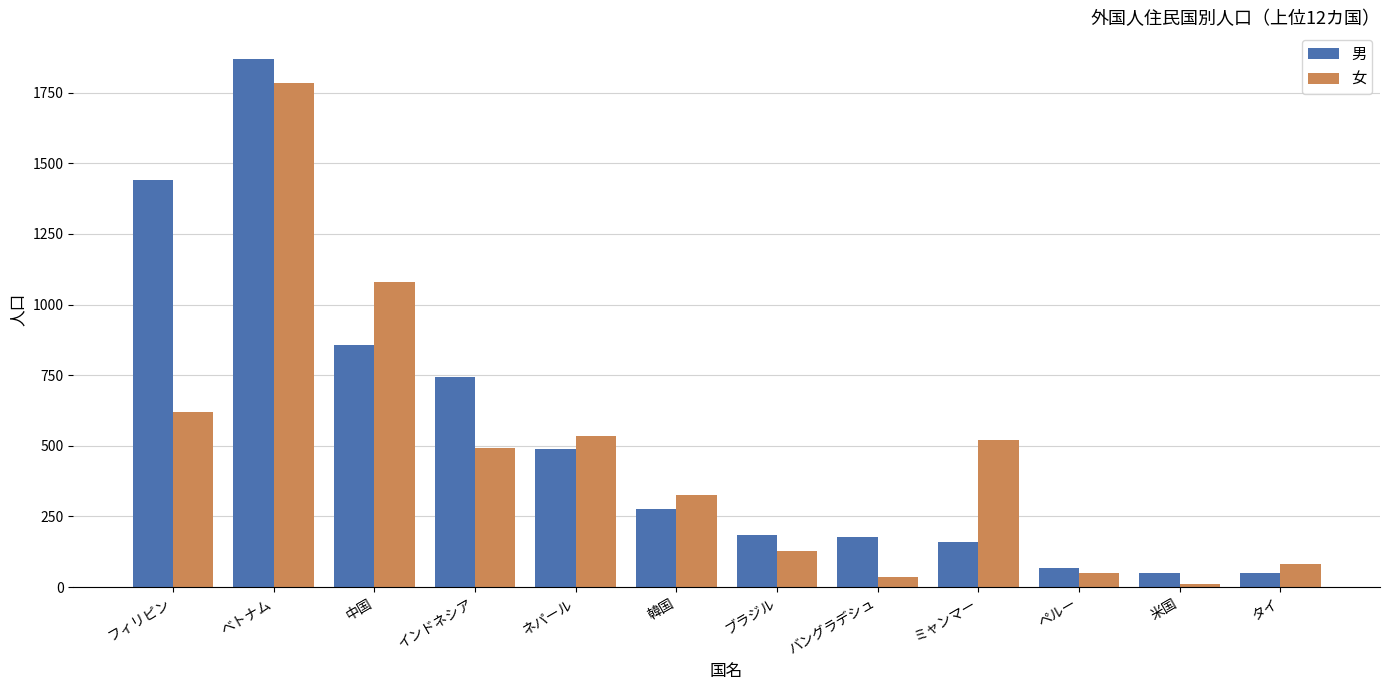

What is the difference between the highest and lowest values at タイ?

35